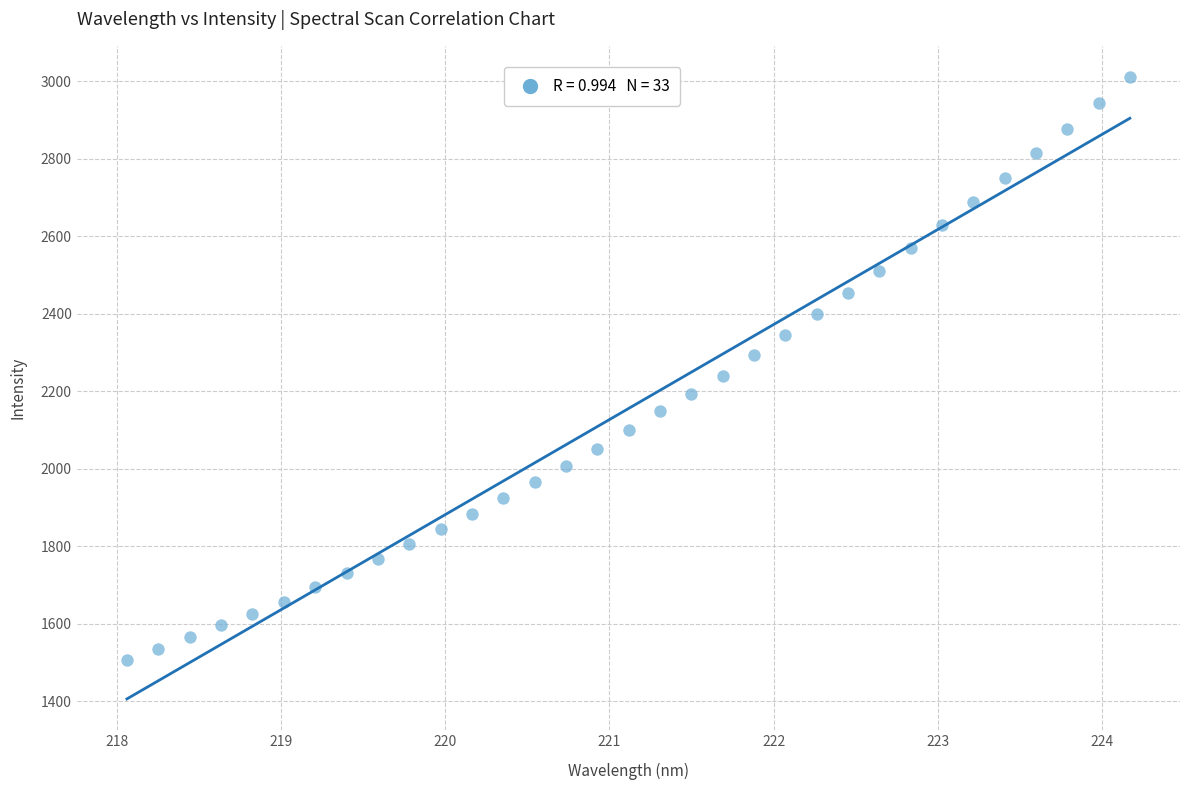

What is the range of X values (max minus min)?

6.1